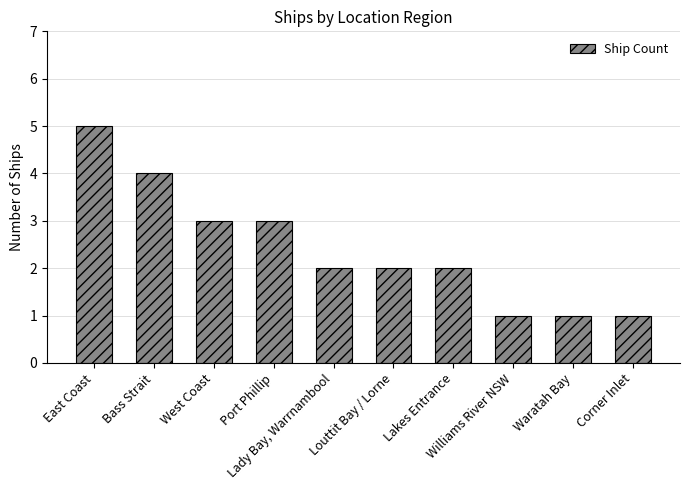

What is the maximum value shown in the chart?

5